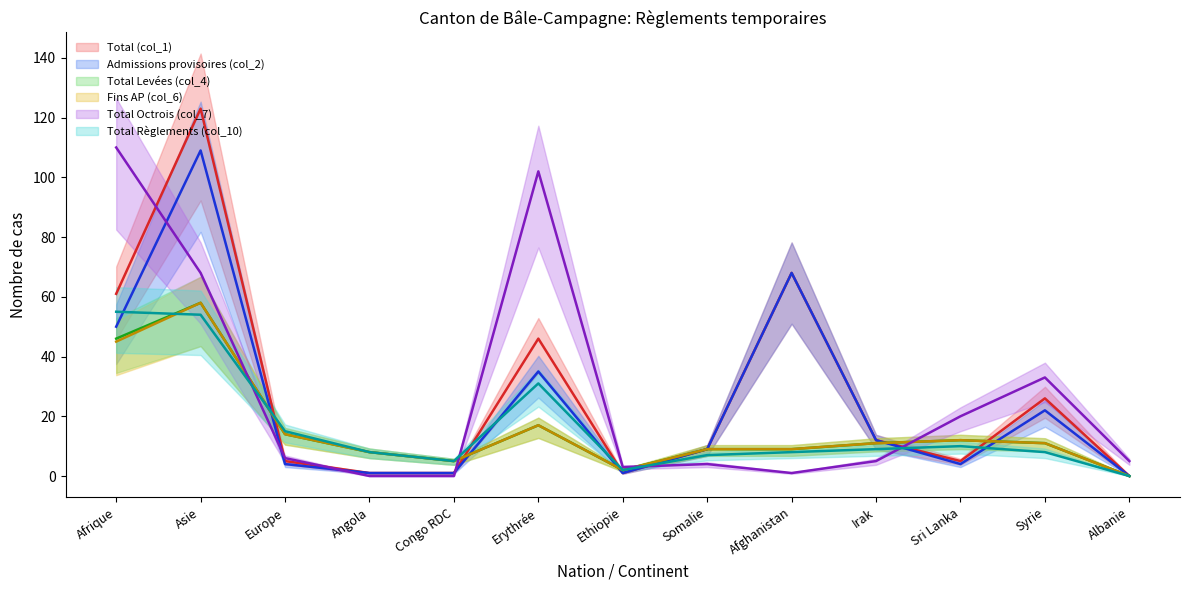

At which category does the chart reach its peak across all series?

Asie